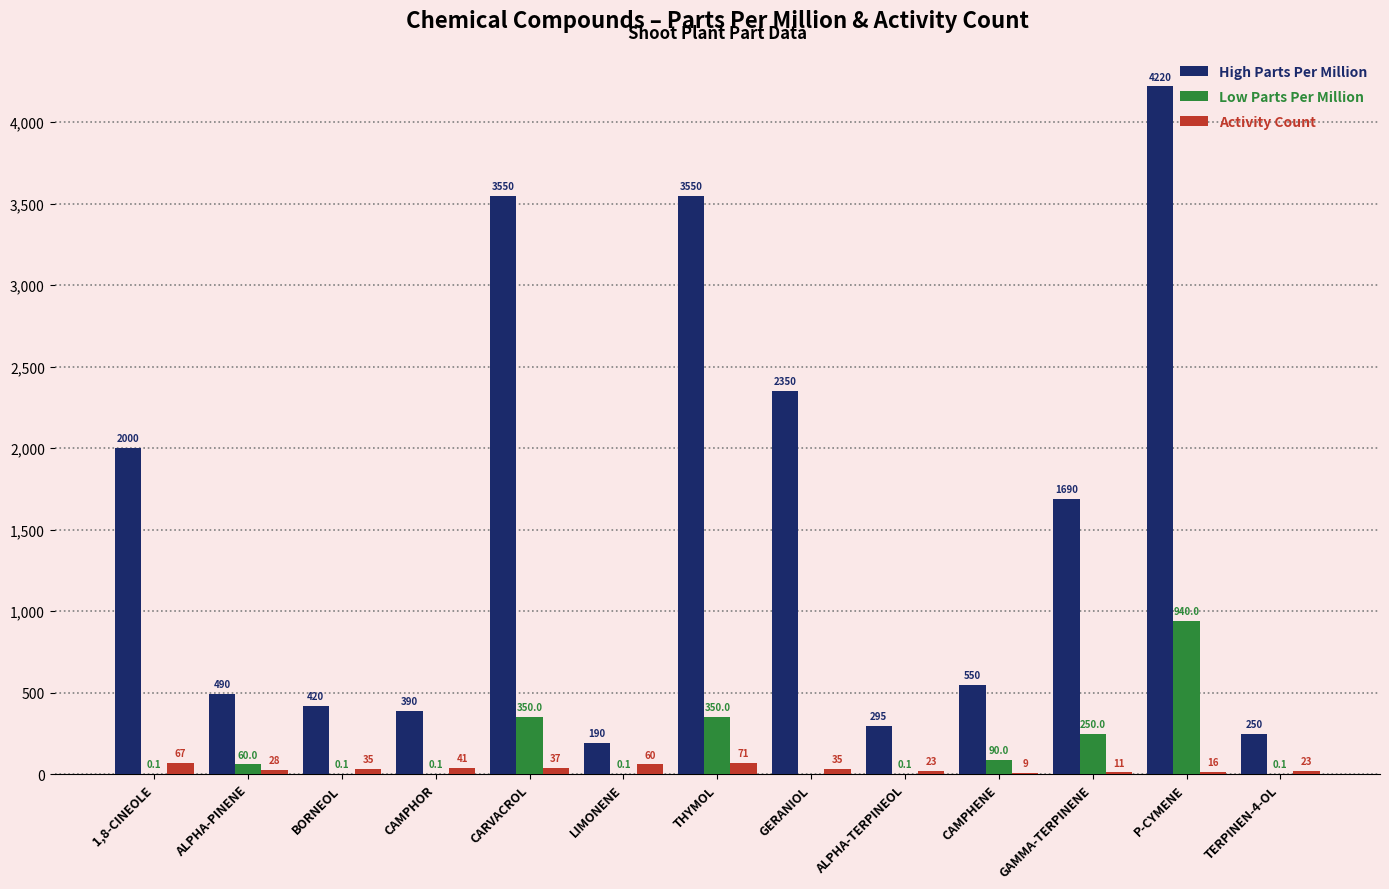

What is the spread (max minus min) of values at THYMOL?

3479.0